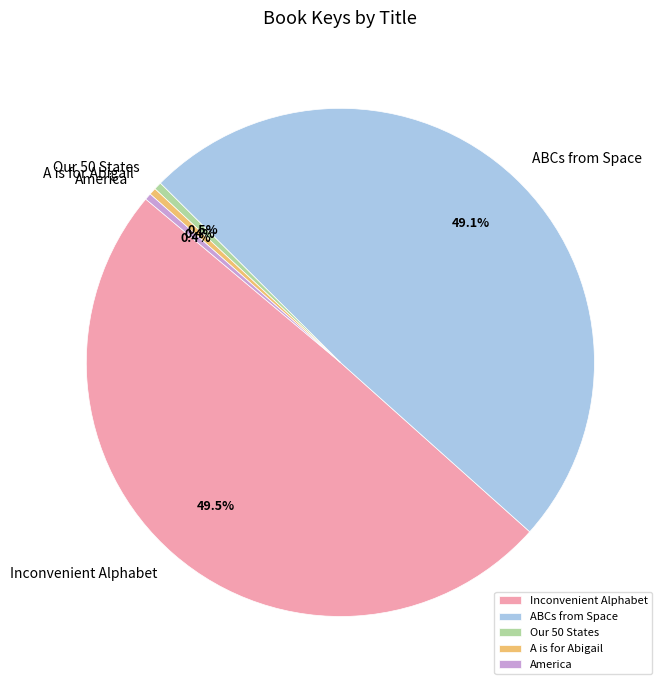

What percentage is the ABCs from Space slice, to the nearest percent?

49%